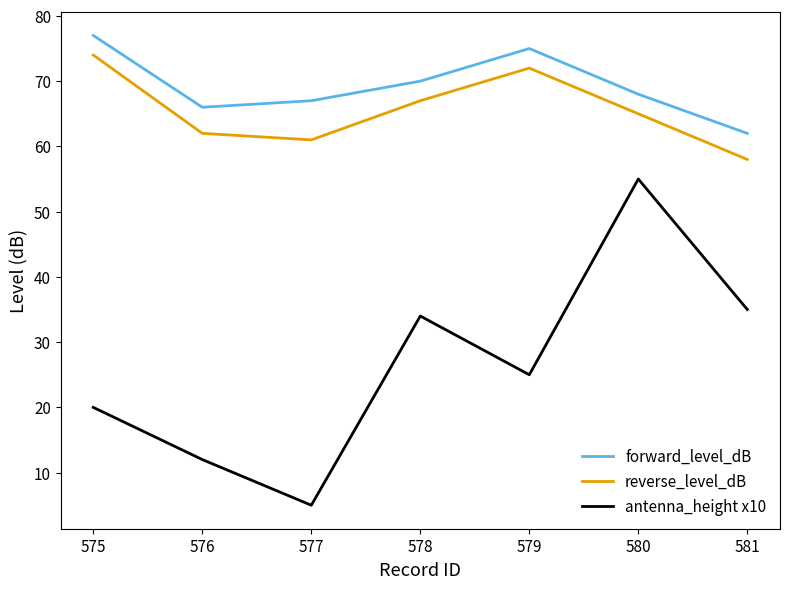

What is the difference between the second highest and second lowest values in the antenna_height x10 series?

23